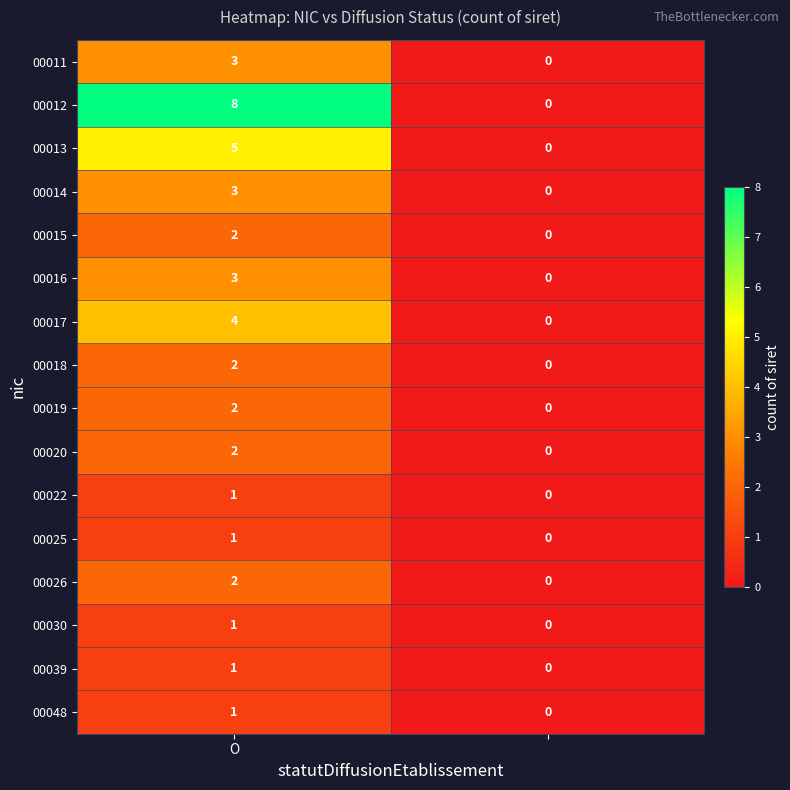

What is the maximum value for 00017?

4